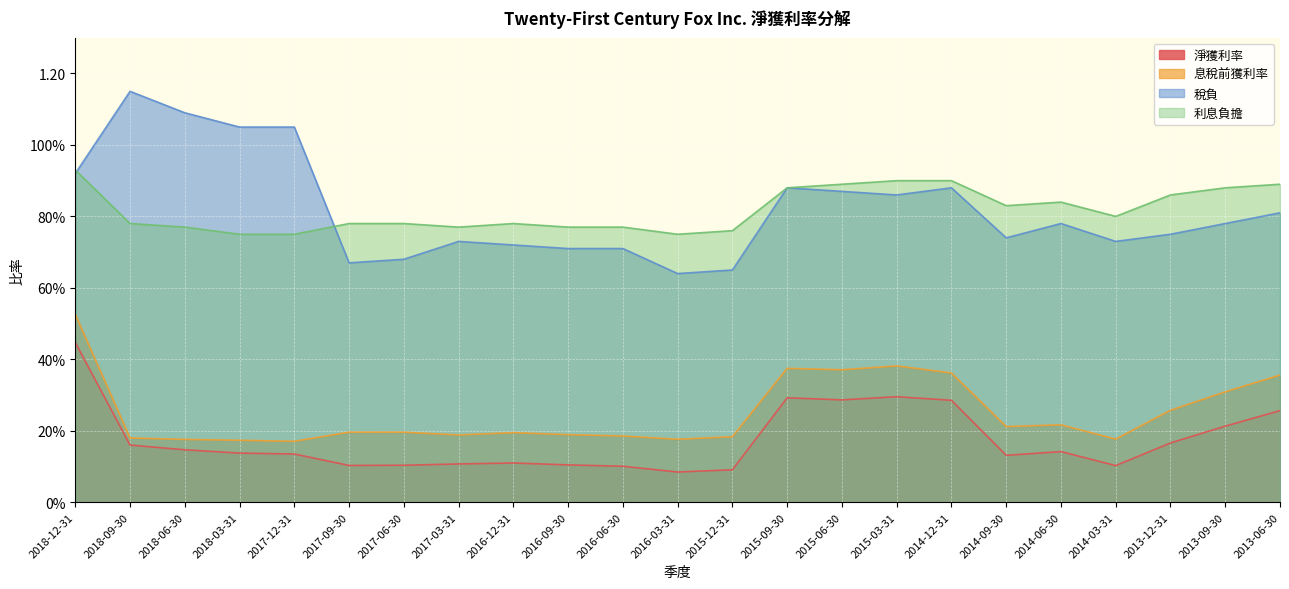

List the labels in order of 稅負 value, largest first.

2018-09-30, 2018-06-30, 2018-03-31, 2017-12-31, 2018-12-31, 2015-09-30, 2014-12-31, 2015-06-30, 2015-03-31, 2013-06-30, 2014-06-30, 2013-09-30, 2013-12-31, 2014-09-30, 2017-03-31, 2014-03-31, 2016-12-31, 2016-09-30, 2016-06-30, 2017-06-30, 2017-09-30, 2015-12-31, 2016-03-31